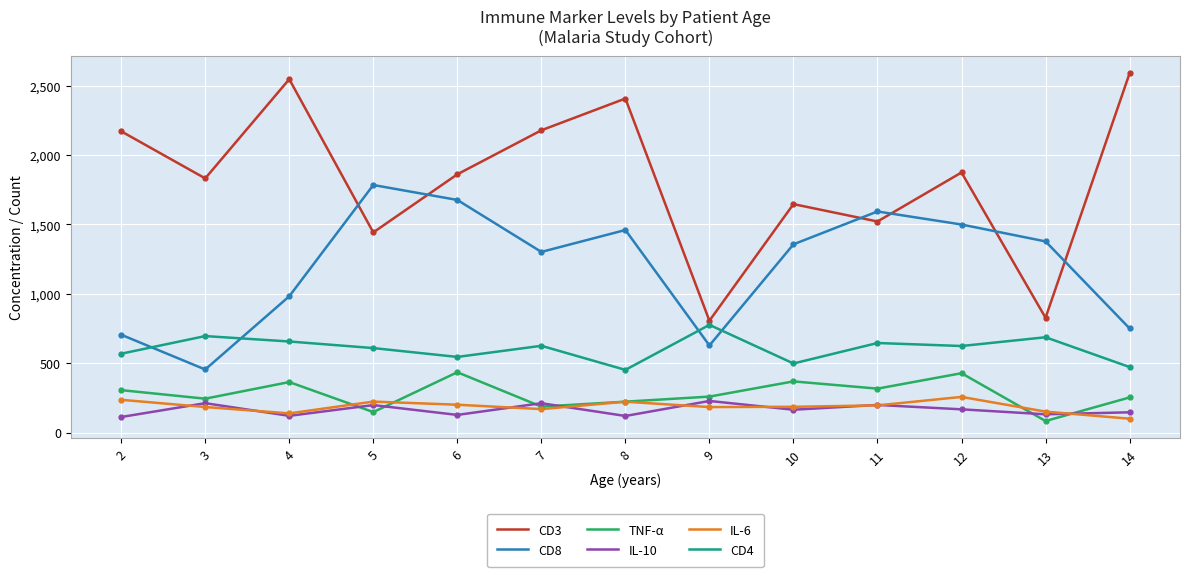

What is the sum of all IL-6 values?

2452.6